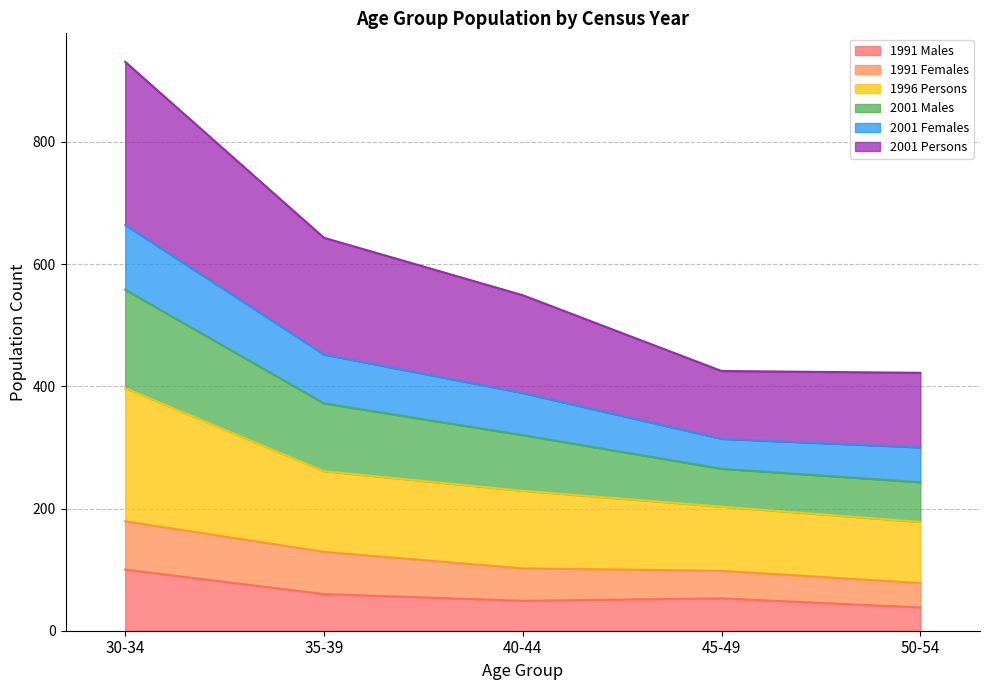

True or false: 1991 Males and 1996 Persons cross at least once.

False